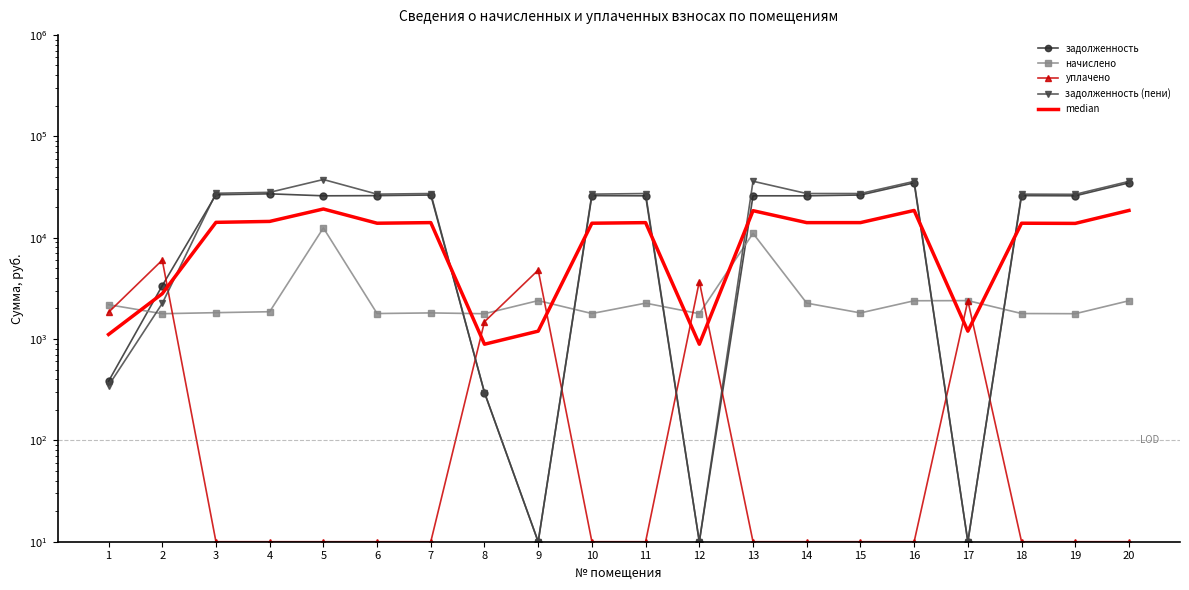

True or false: уплачено and начислено intersect in this chart.

True